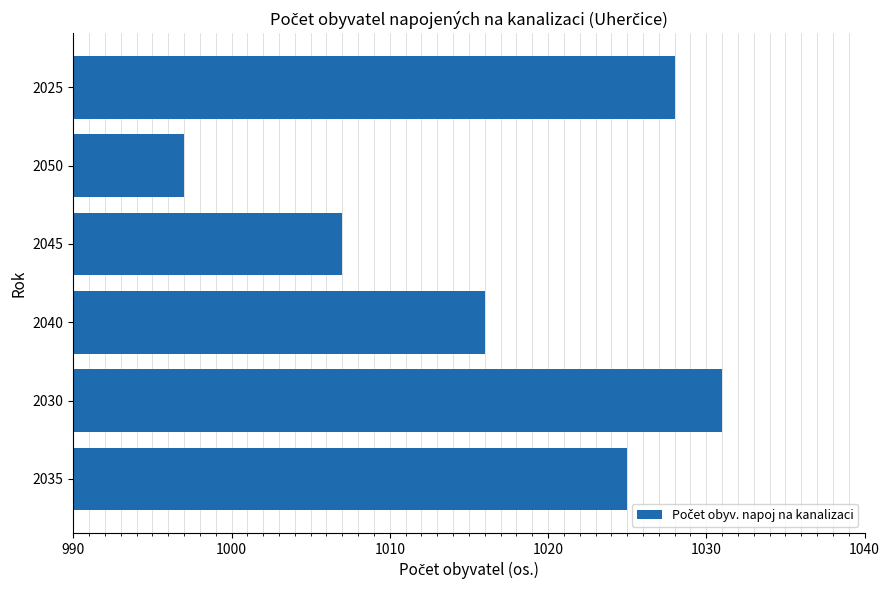

Are the bars horizontal?

Yes